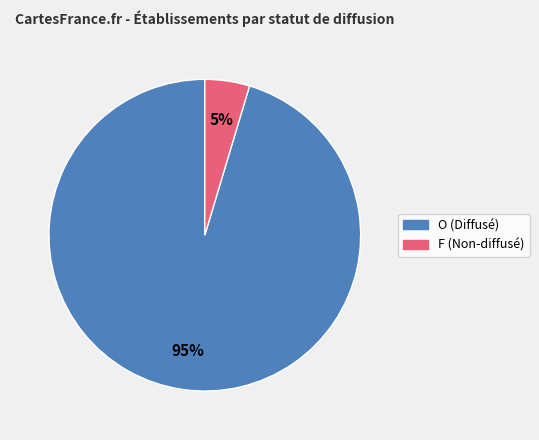

How many slices are in this pie chart?

2